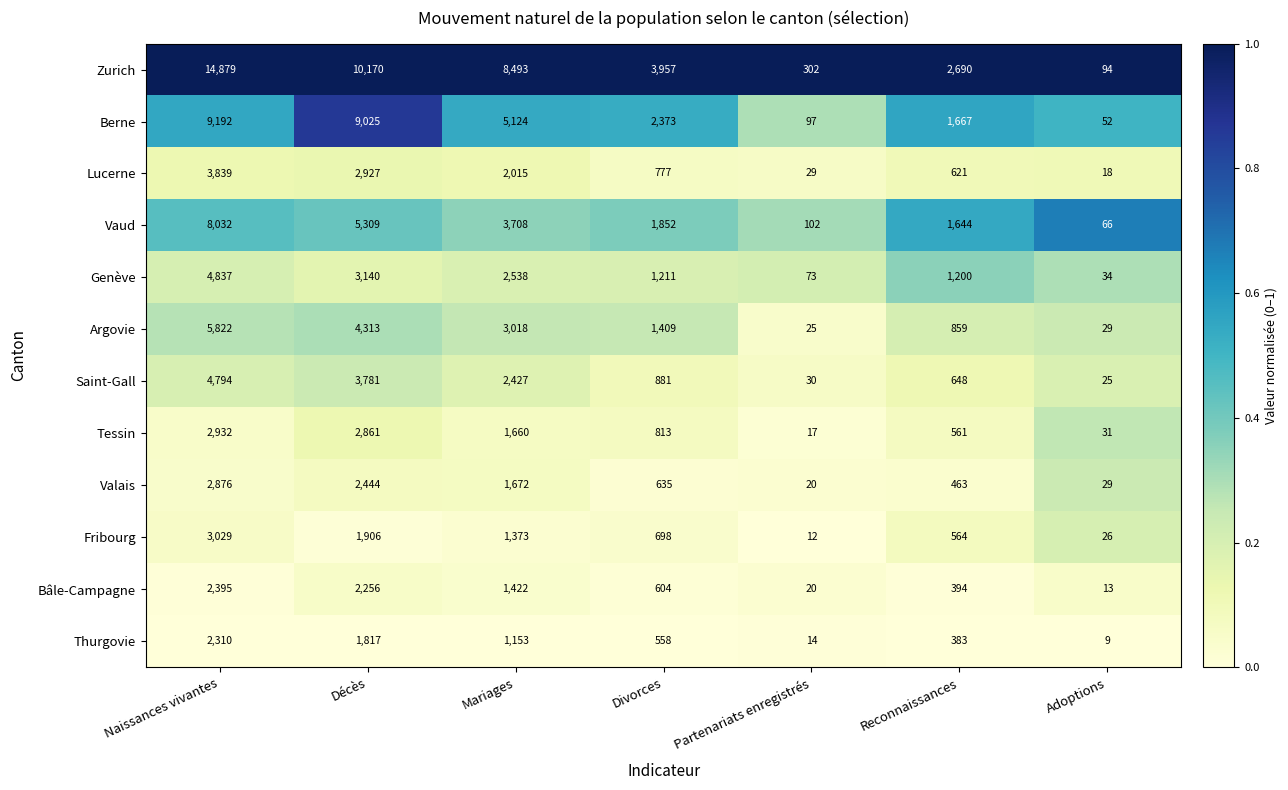

What is the maximum value shown in the chart?

14879